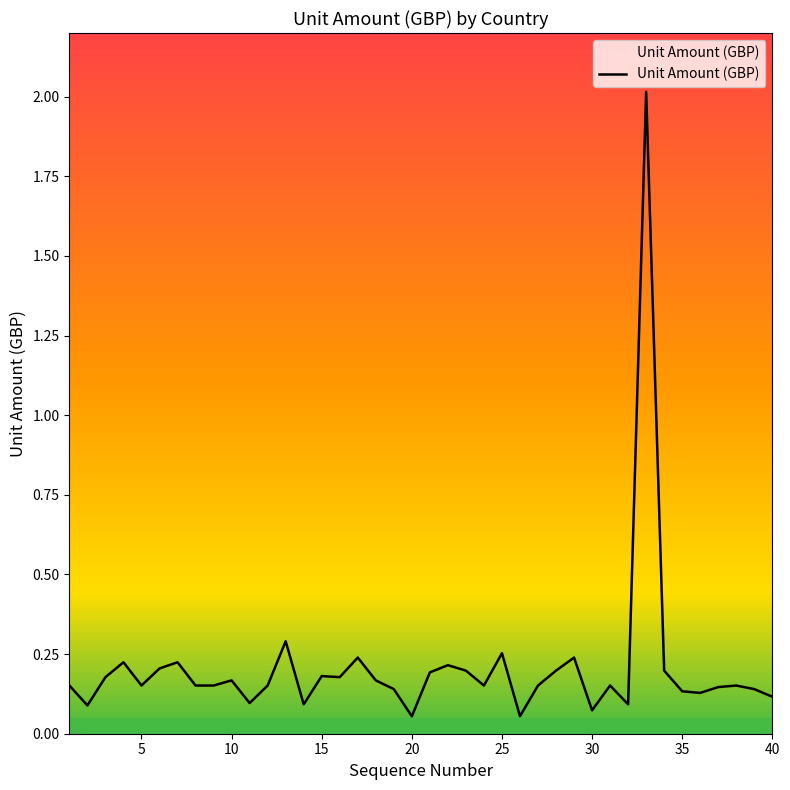

What is the difference between the maximum and minimum values?

2.0